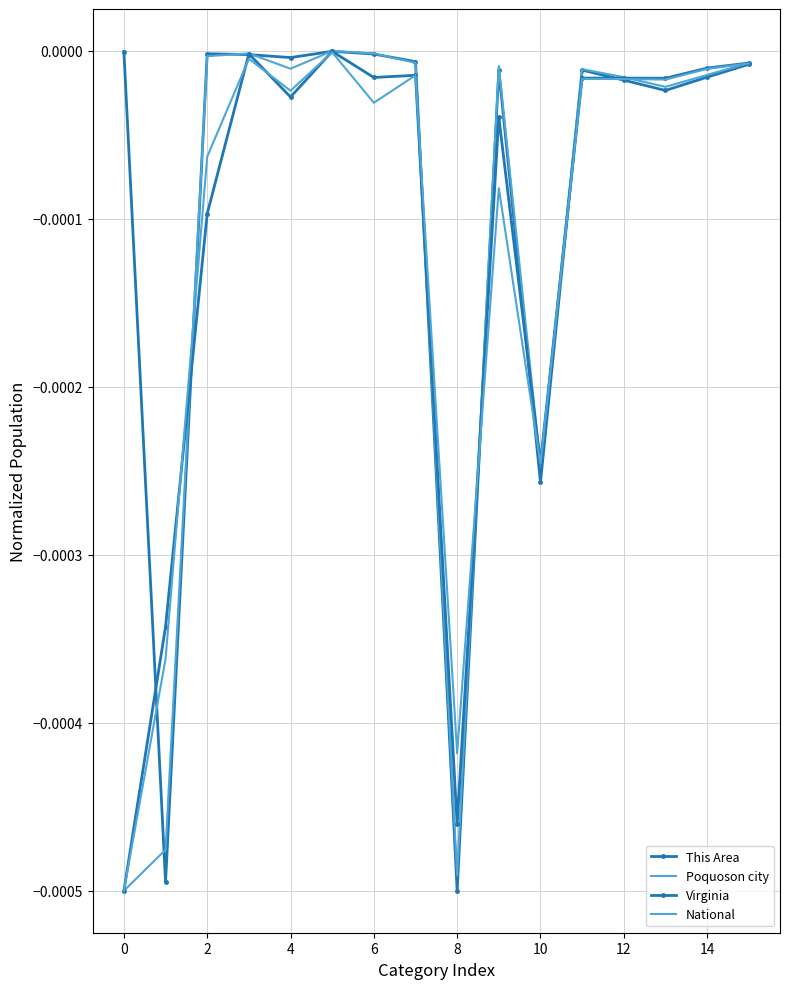

Is this an area chart (filled region under the line)?

No